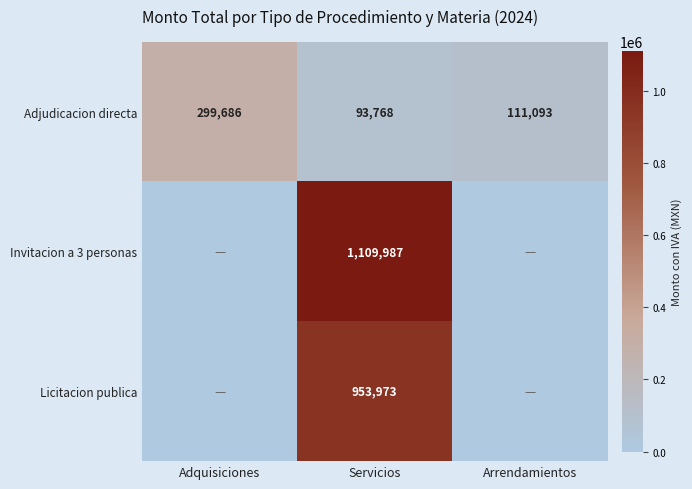

How many distinct data groups are displayed?

3